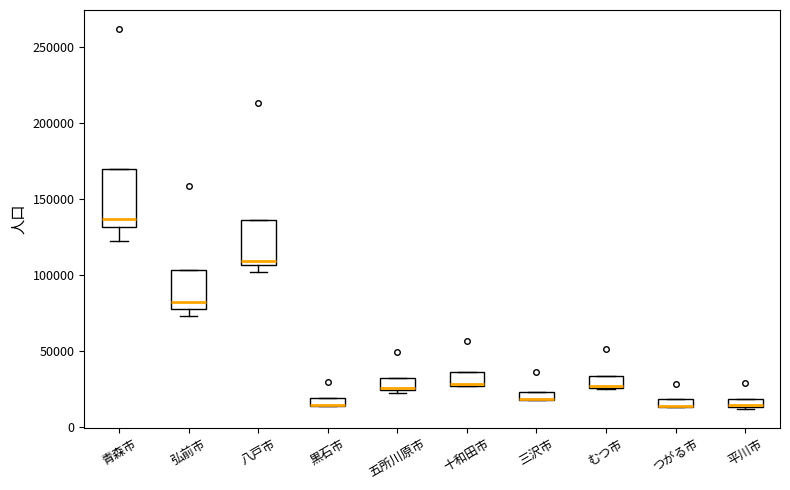

Which box is the tallest, from its lower edge to its upper edge?

青森市